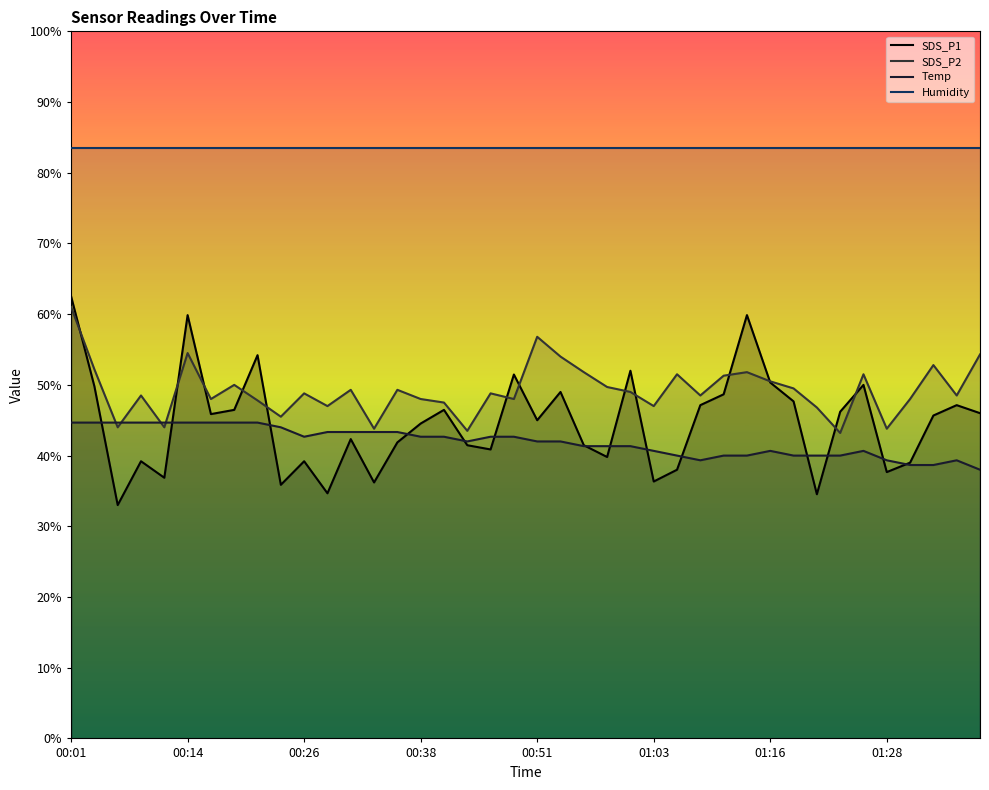

Does the chart display data point markers on the line(s)?

No